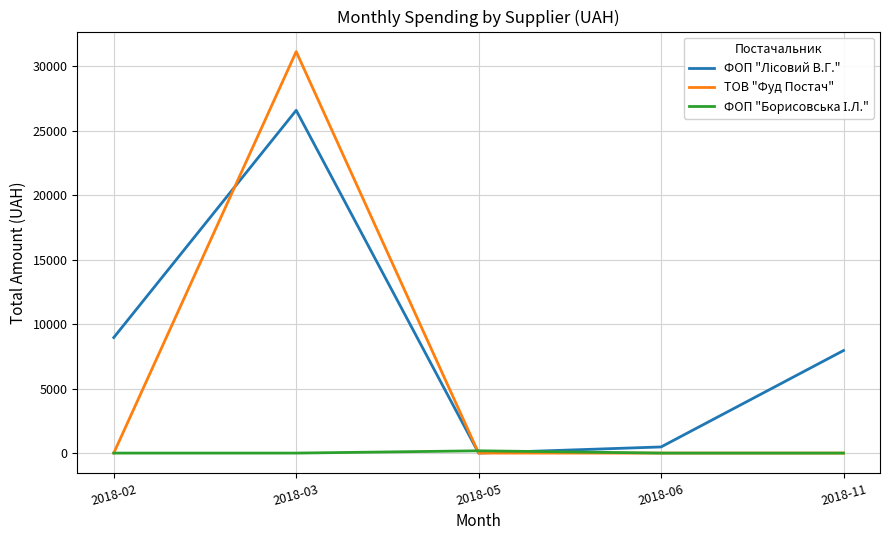

At which category is the sum across all series the highest?

2018-03